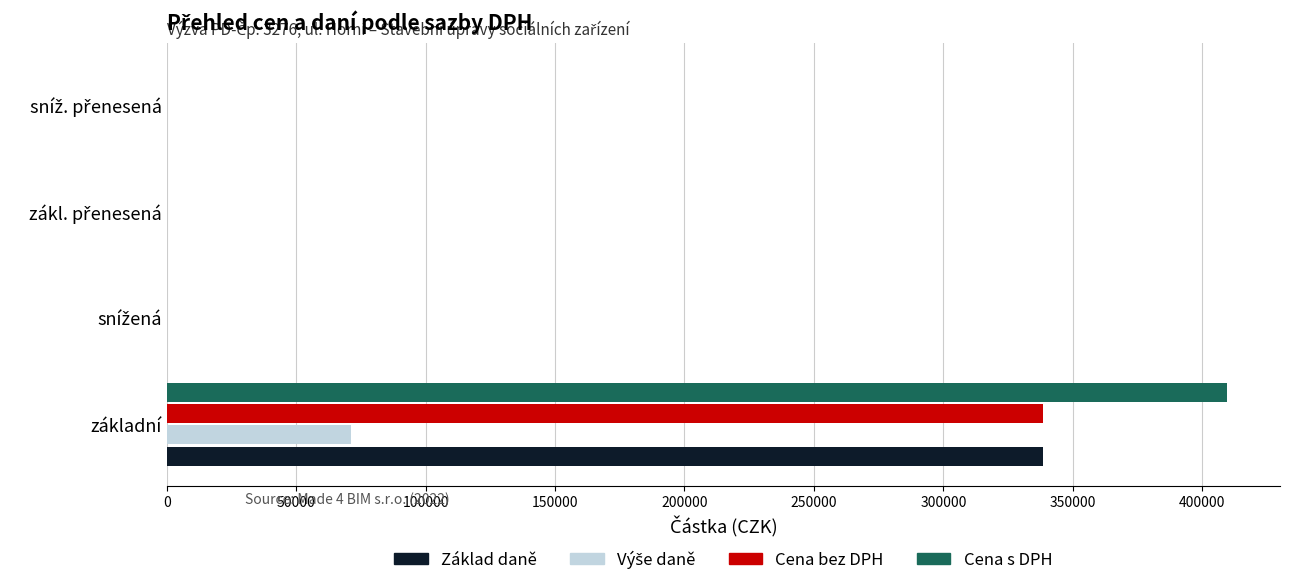

Which series has the largest total across all categories?

Cena s DPH